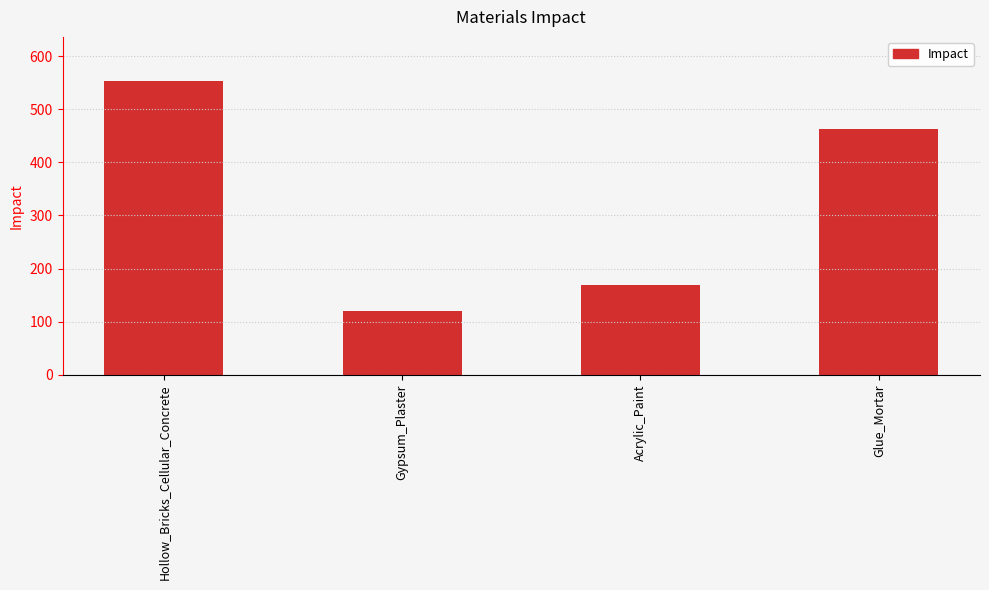

What is the sum of all values?

1305.7